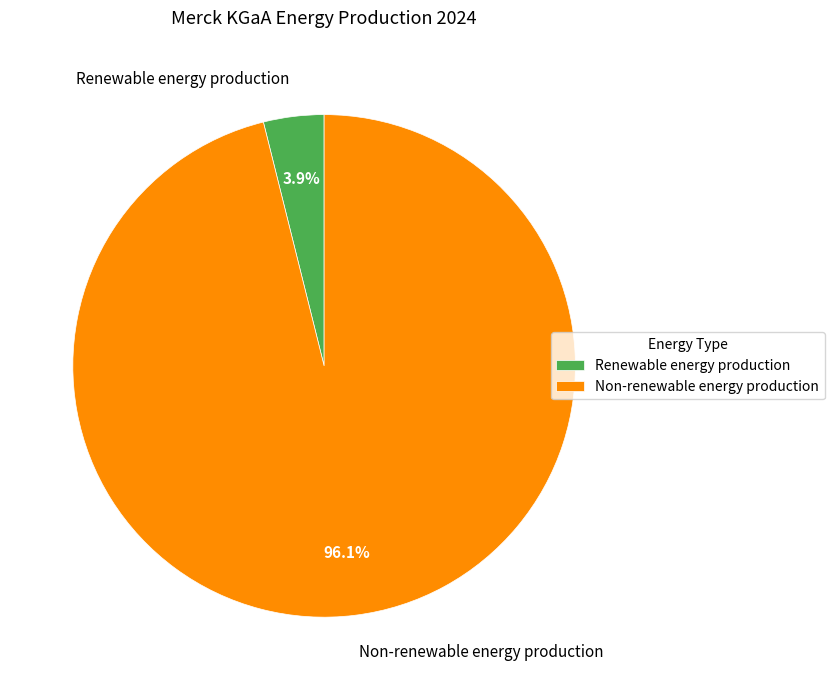

How much of the chart is everything except Non-renewable energy production?

3.9%